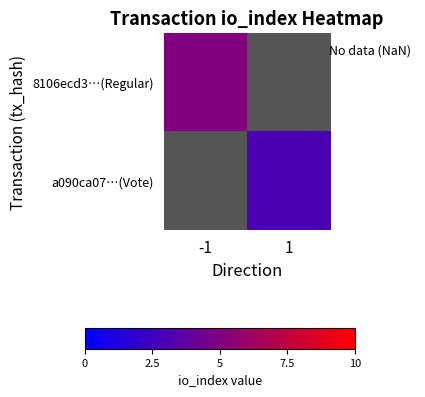

What value does the 8106ecd3…(Regular) series have at -1?

5.0